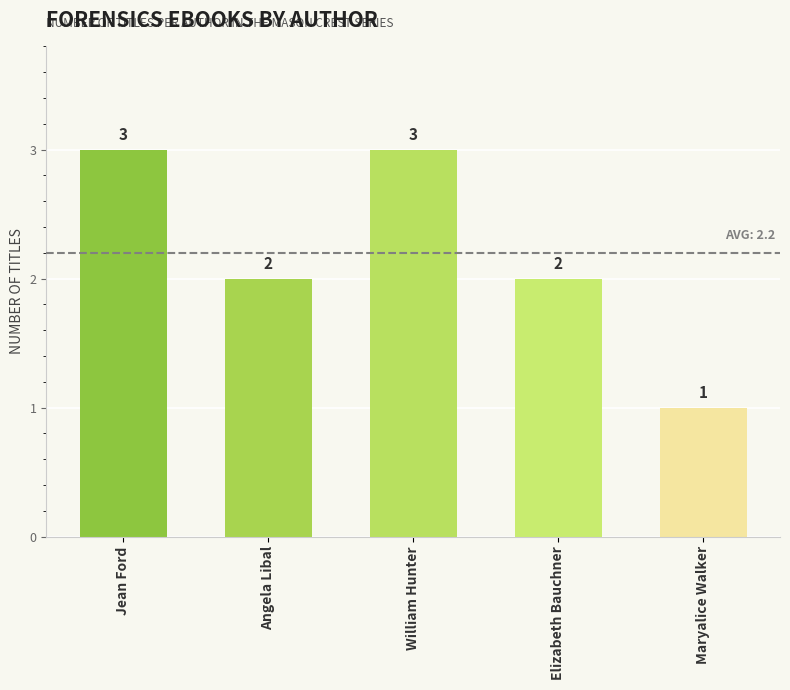

What position from the right is Elizabeth Bauchner?

2